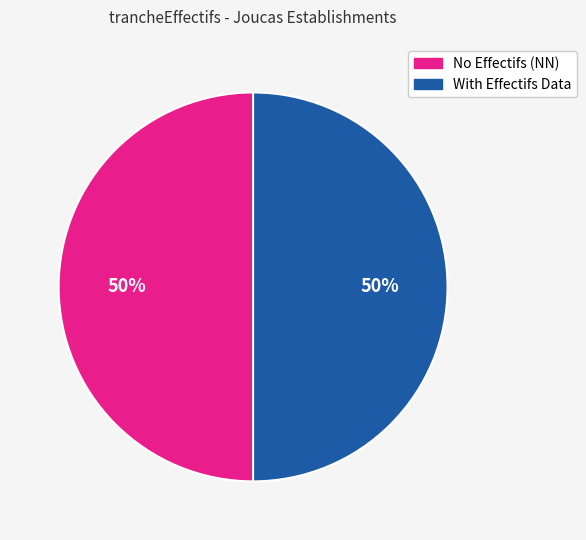

To the nearest percent, what percentage of the pie is With Effectifs Data?

50%